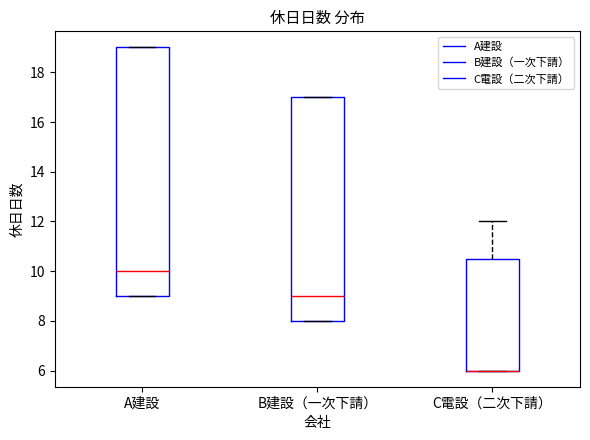

Reading left to right, transcribe this box plot: for each box, give where its median line is, the range the box spans, and where its two whiskers end, as read against the y-axis. The values are not printed on the chart, so give them approximately, as read against the axis.

A建設: median 10.0, box 9.0 to 19.0, whiskers 9.0 to 19.0
B建設（一次下請）: median 9.0, box 8.0 to 17.0, whiskers 8.0 to 17.0
C電設（二次下請）: median 6.0 (drawn on the box's lower edge), box 6.0 to 10.6, whiskers 6.0 to 12.0